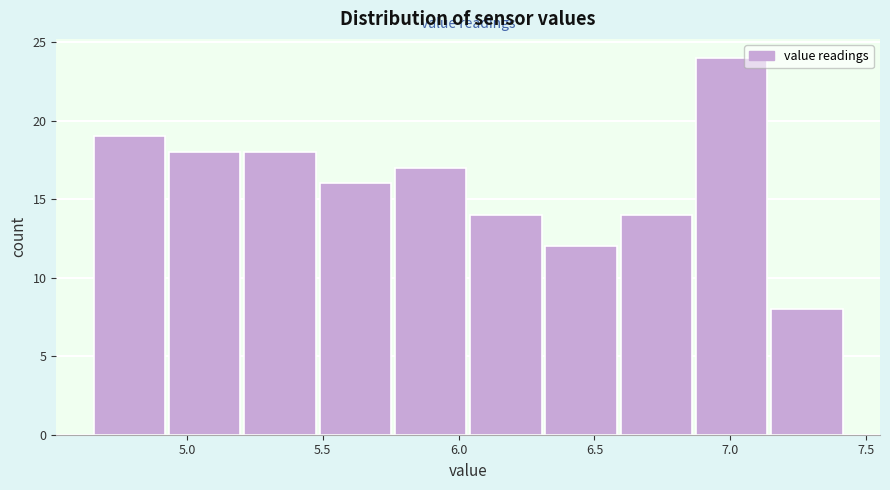

Reading left to right, transcribe this chart: for each bar, give the range it covers on the x-axis and its height. Neither the bar edges nor the heights are printed on the chart, so give them approximately, as read against the axes.

4.65 to 4.95: 19
4.95 to 5.20: 18
5.20 to 5.50: 18
5.50 to 5.75: 16
5.75 to 6.05: 17
6.05 to 6.30: 14
6.30 to 6.60: 12
6.60 to 6.85: 14
6.85 to 7.15: 24
7.15 to 7.40: 8